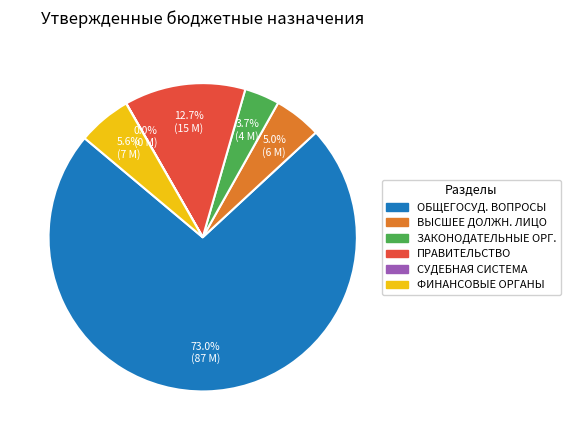

To the nearest percent, what is the difference between the largest and smallest slice percentages?

73%